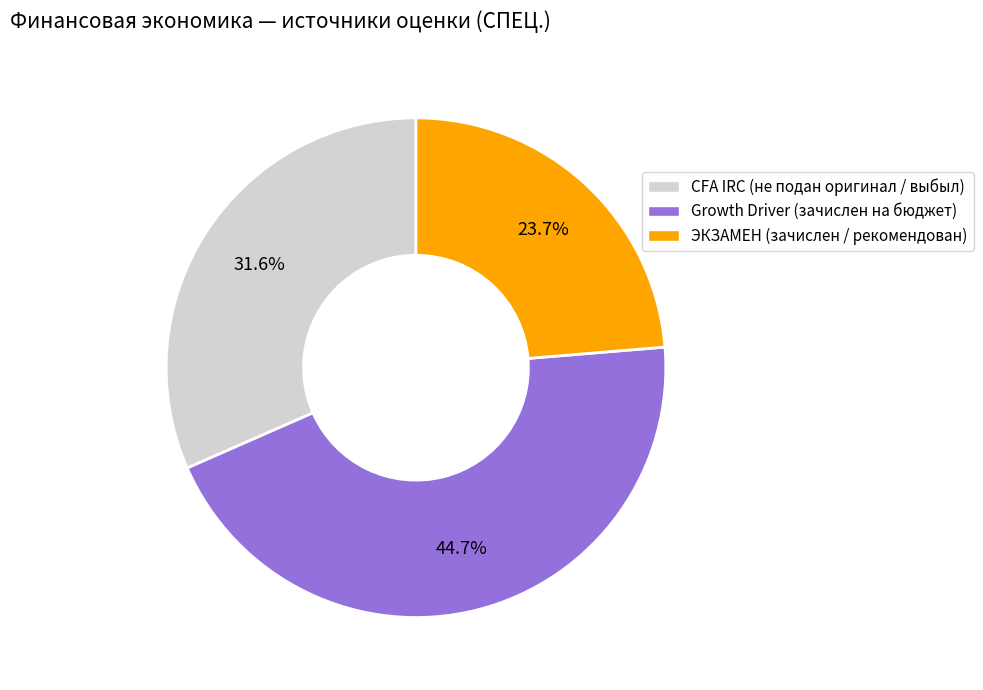

Does Growth Driver represent more than half of the total?

No